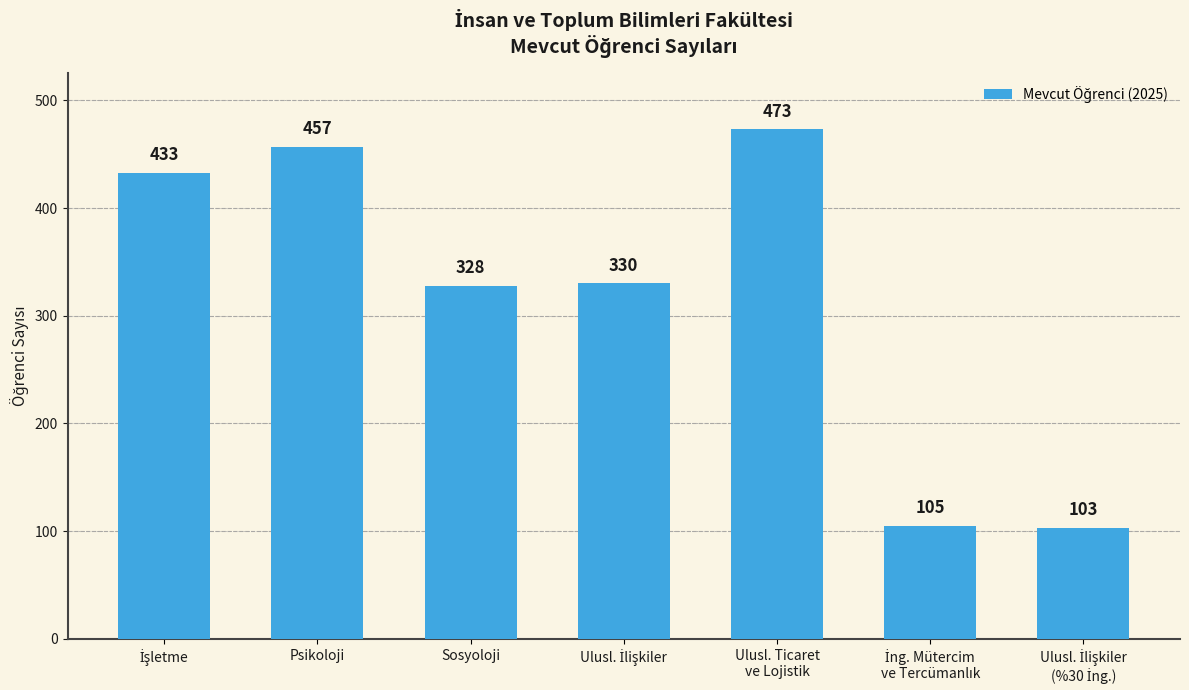

What is the value of the 4th bar from the left?

330